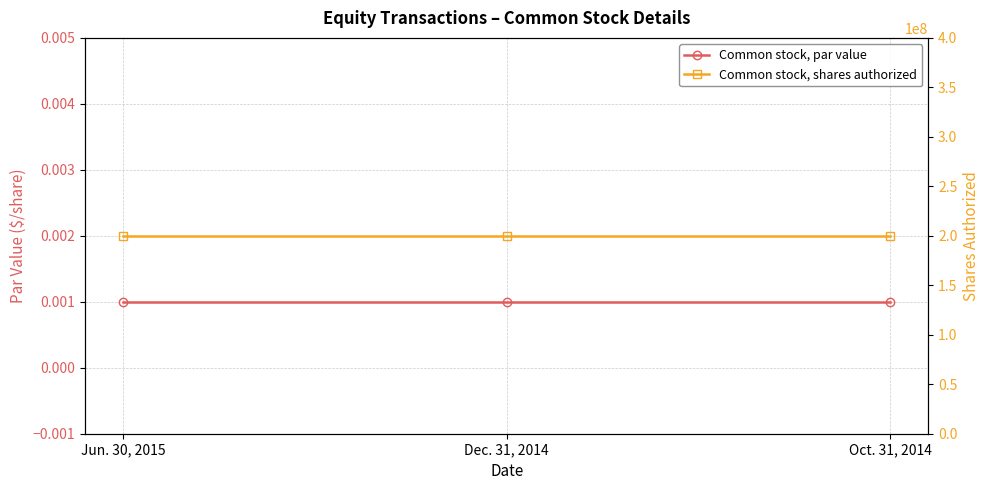

True or false: Common stock, par value has a value of 0.0 at Jun. 30, 2015.

True